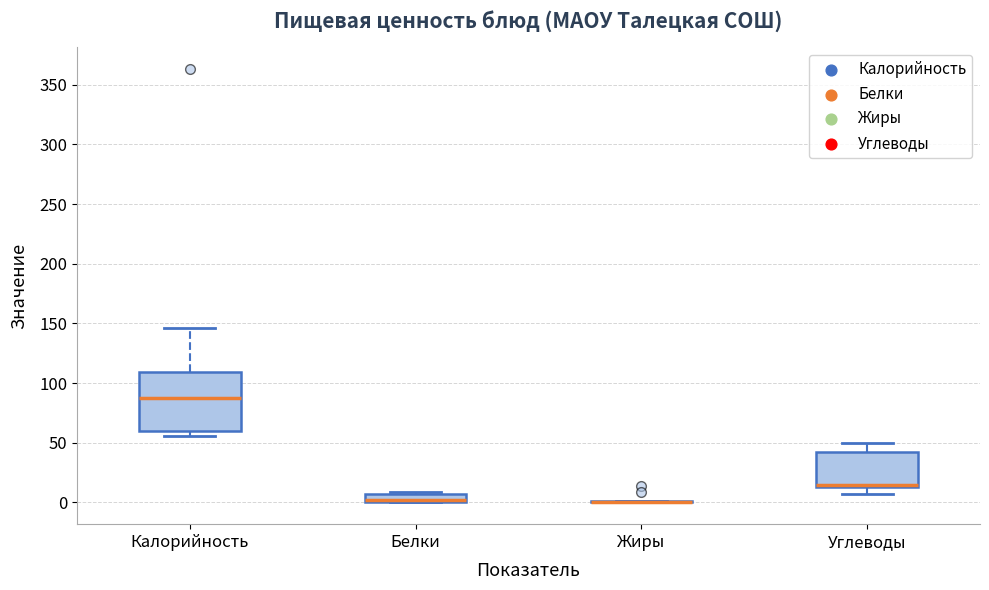

Comparing the boxes themselves (not the whiskers), which one is the tallest?

Калорийность